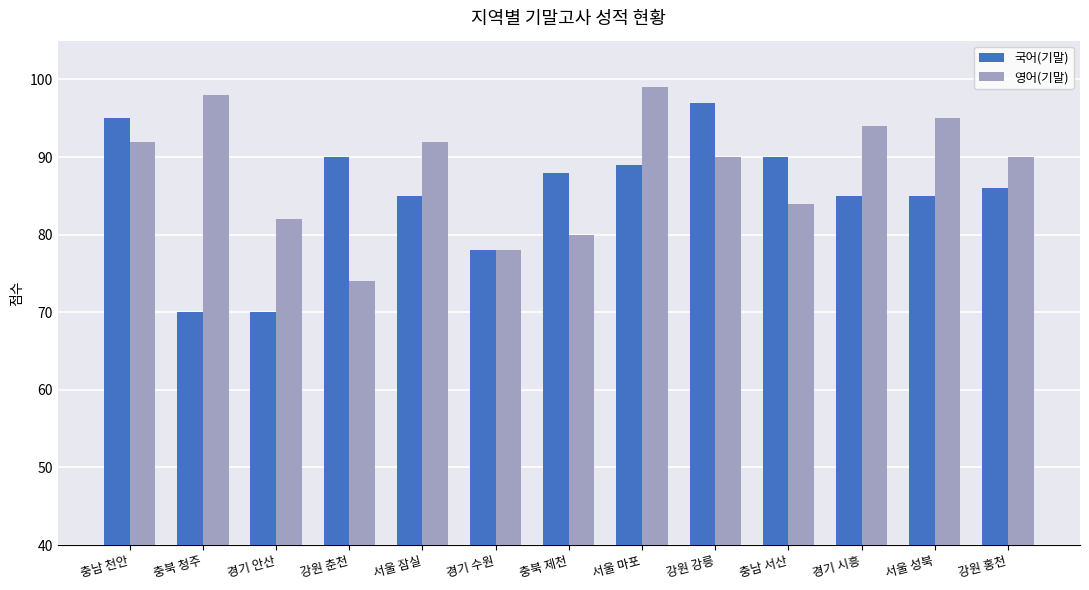

What is the difference between the second highest and second lowest values in the 영어(기말) series?

20